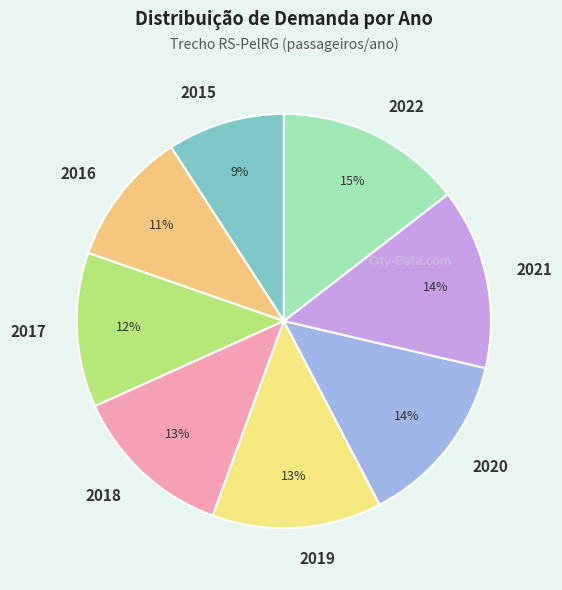

What is the ratio of the value at 2017 to the value at 2022?

0.8